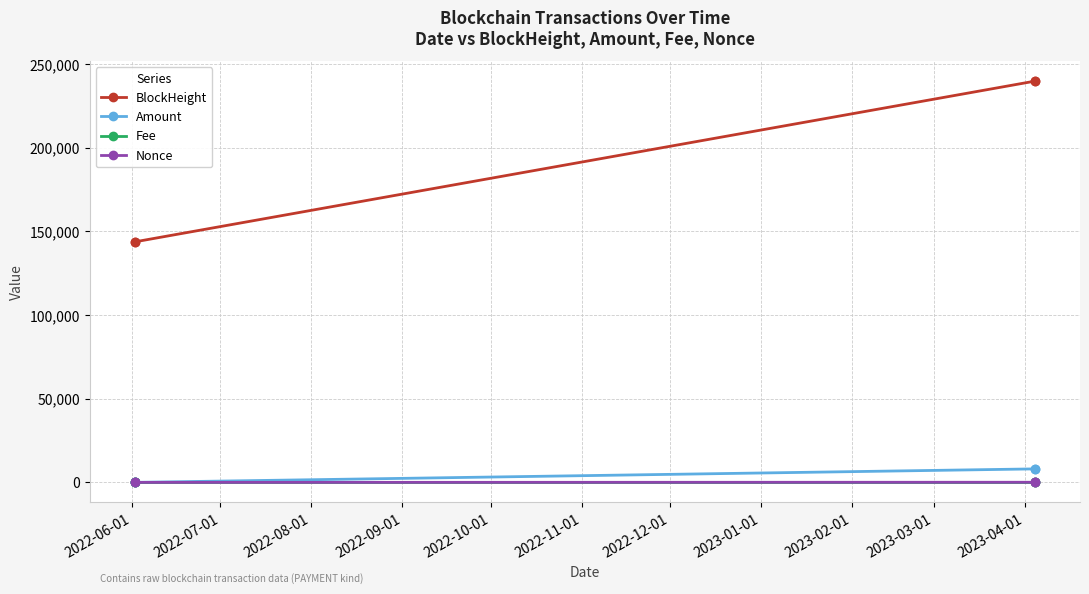

Which series has the widest spread of values?

BlockHeight